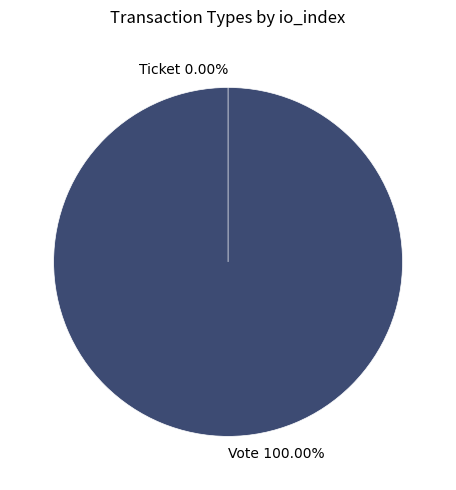

Which slice is the largest?

Vote